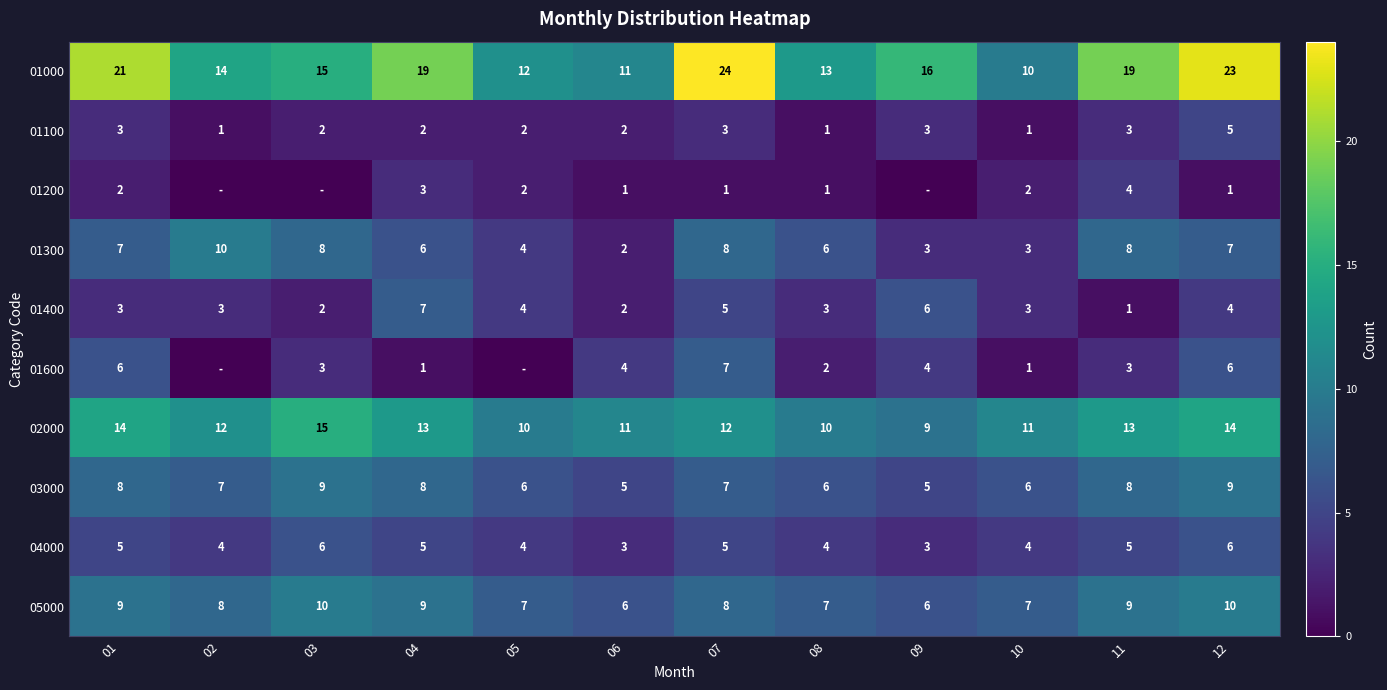

True or false: 04000 has a value of 8 at 11.

False